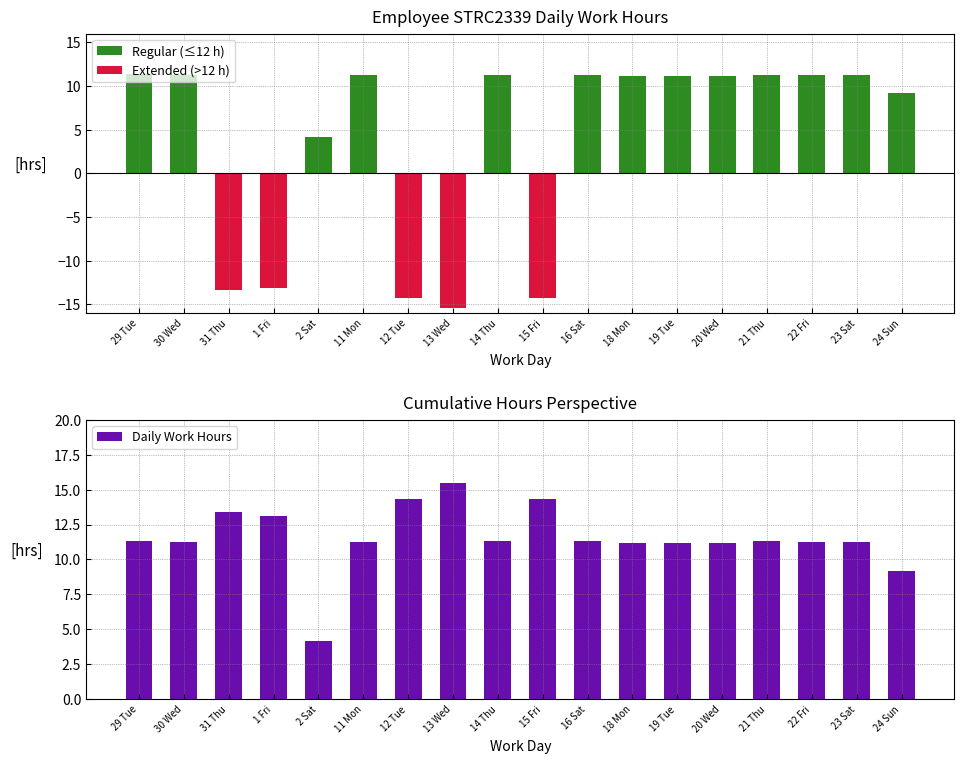

At which label is Regular (≤12 h) closest to 5?

2 Sat